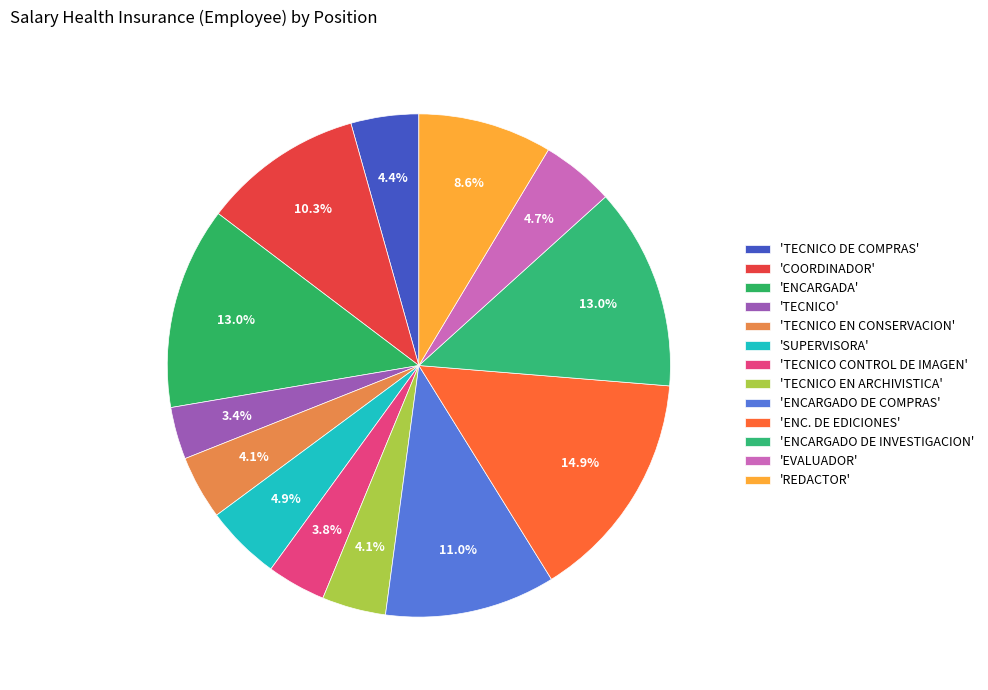

How many slices are in this pie chart?

13